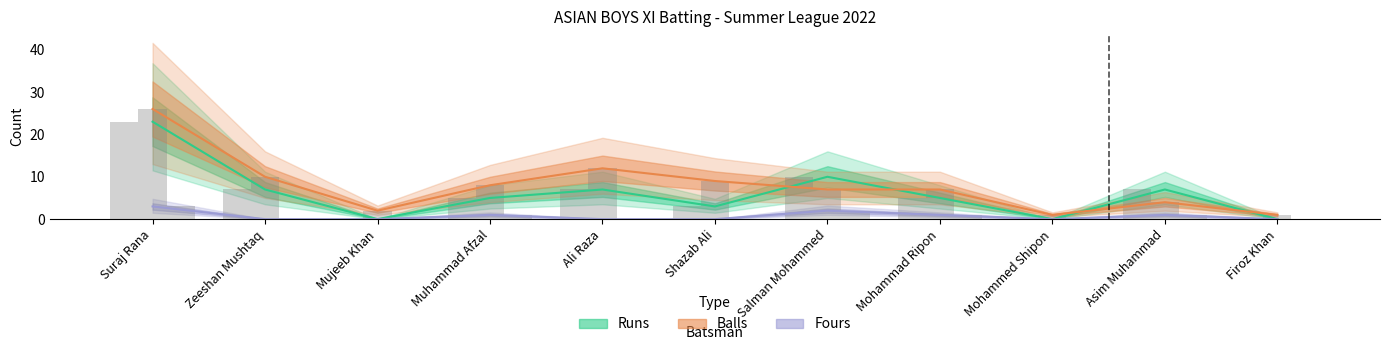

Does the chart contain any negative values?

No